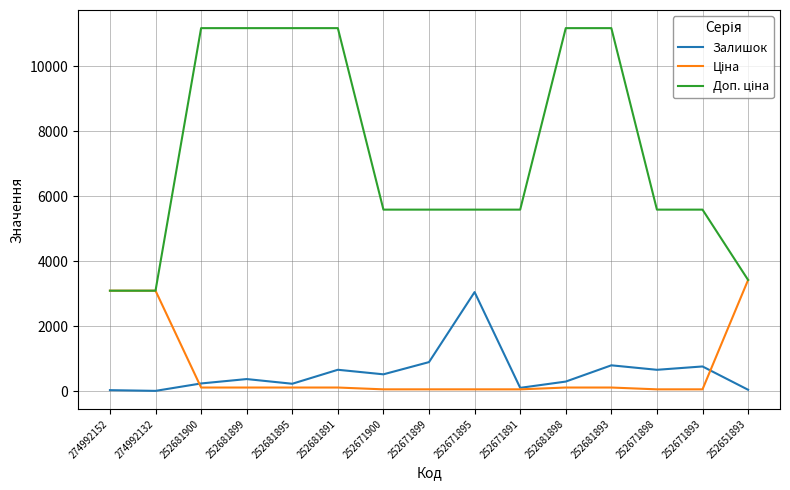

Which category has the highest value in the Залишок series?

252671895